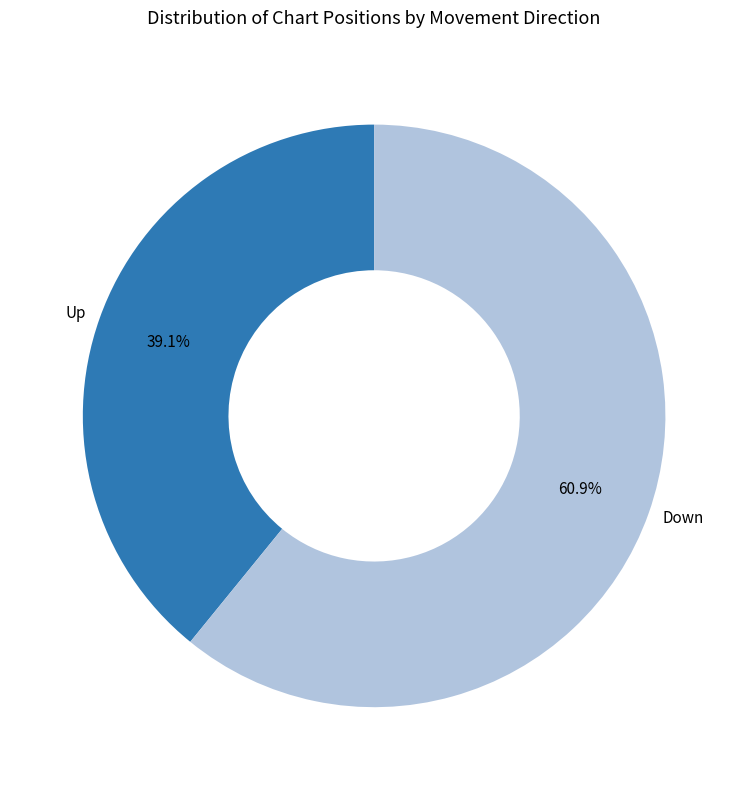

What is the ratio of the value at Up to the value at Down?

0.6